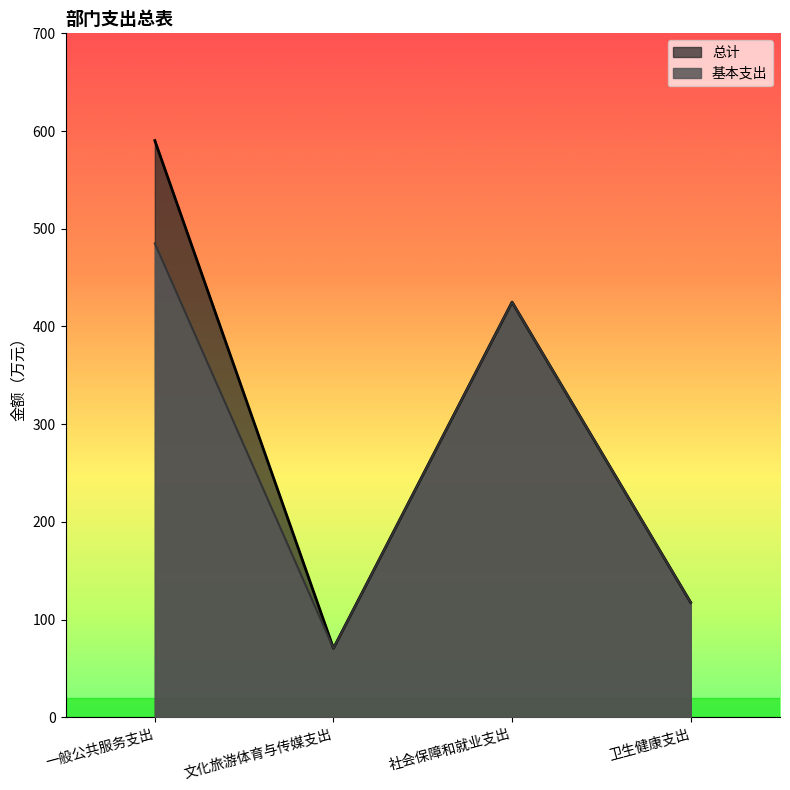

List the series in order of their overall mean, lowest first.

基本支出, 总计